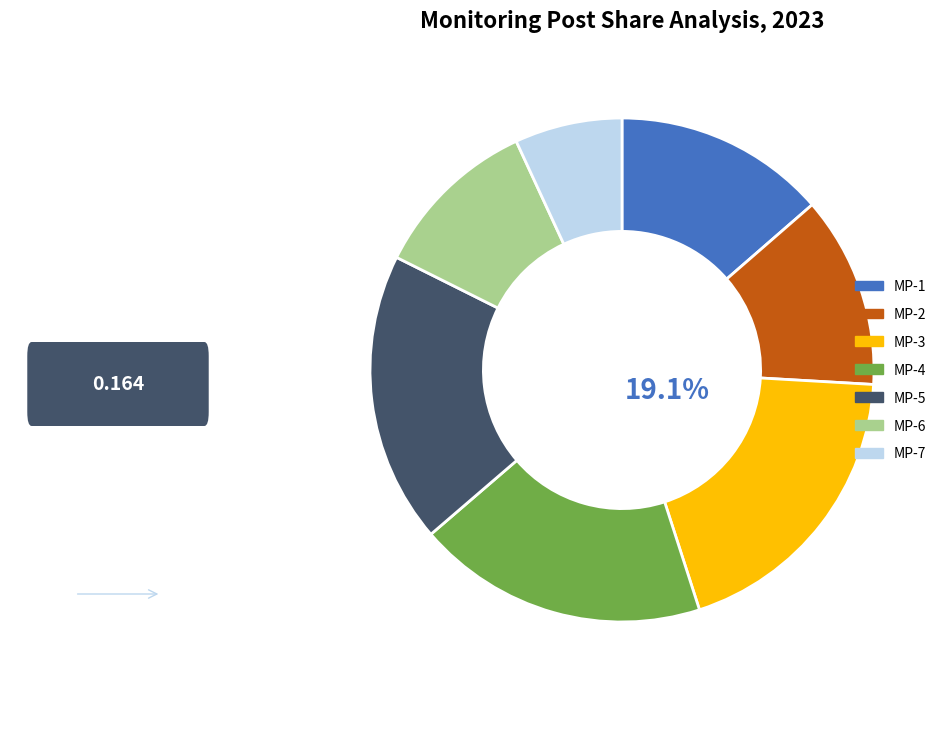

Is there a majority slice in this chart?

No